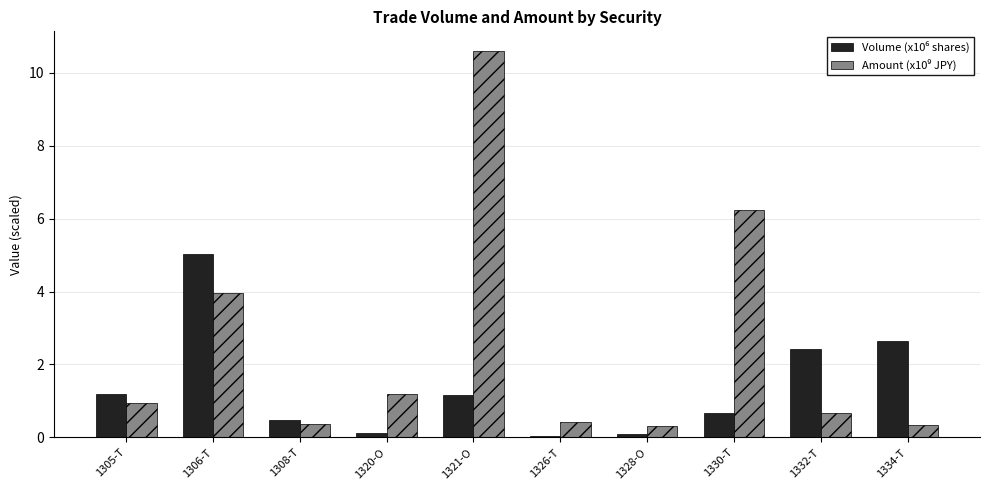

At which category is the sum across all series the highest?

1321-O